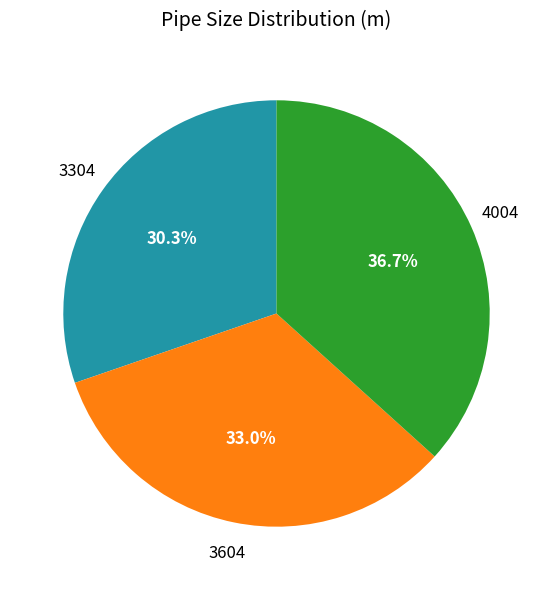

Is there any slice that represents more than half of the pie?

No